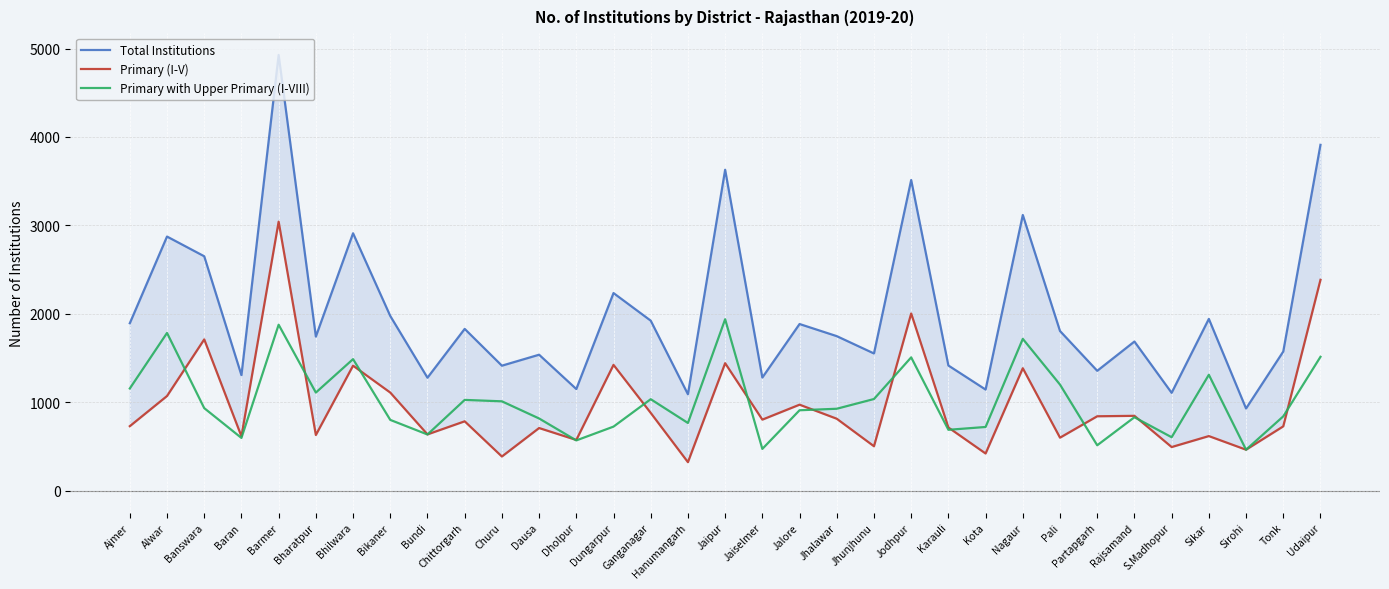

Reading left to right, extract all data points from this chart.

Total Institutions: Ajmer=1894	Alwar=2874	Banswara=2651	Baran=1307	Barmer=4927	Bharatpur=1743	Bhilwara=2911	Bikaner=1976	Bundi=1278	Chittorgarh=1830	Churu=1414	Dausa=1538	Dholpur=1150	Dungarpur=2235	Ganganagar=1923	Hanumangarh=1091	Jaipur=3629	Jaiselmer=1280	Jalore=1885	Jhalawar=1748	Jhunjhunu=1552	Jodhpur=3513	Karauli=1416	Kota=1144	Nagaur=3118	Pali=1806	Partapgarh=1356	Rajsamand=1687	S.Madhopur=1107	Sikar=1943	Sirohi=930	Tonk=1574	Udaipur=3911
Primary (I-V): Ajmer=730	Alwar=1071	Banswara=1711	Baran=615	Barmer=3042	Bharatpur=630	Bhilwara=1414	Bikaner=1110	Bundi=637	Chittorgarh=785	Churu=387	Dausa=709	Dholpur=574	Dungarpur=1423	Ganganagar=880	Hanumangarh=323	Jaipur=1442	Jaiselmer=804	Jalore=973	Jhalawar=814	Jhunjhunu=503	Jodhpur=2004	Karauli=715	Kota=421	Nagaur=1385	Pali=600	Partapgarh=842	Rajsamand=847	S.Madhopur=494	Sikar=618	Sirohi=464	Tonk=728	Udaipur=2384
Primary with Upper Primary (I-VIII): Ajmer=1156	Alwar=1784	Banswara=934	Baran=597	Barmer=1877	Bharatpur=1110	Bhilwara=1488	Bikaner=801	Bundi=636	Chittorgarh=1027	Churu=1011	Dausa=817	Dholpur=569	Dungarpur=725	Ganganagar=1035	Hanumangarh=766	Jaipur=1939	Jaiselmer=473	Jalore=910	Jhalawar=927	Jhunjhunu=1037	Jodhpur=1508	Karauli=689	Kota=721	Nagaur=1717	Pali=1200	Partapgarh=514	Rajsamand=831	S.Madhopur=605	Sikar=1311	Sirohi=464	Tonk=841	Udaipur=1514